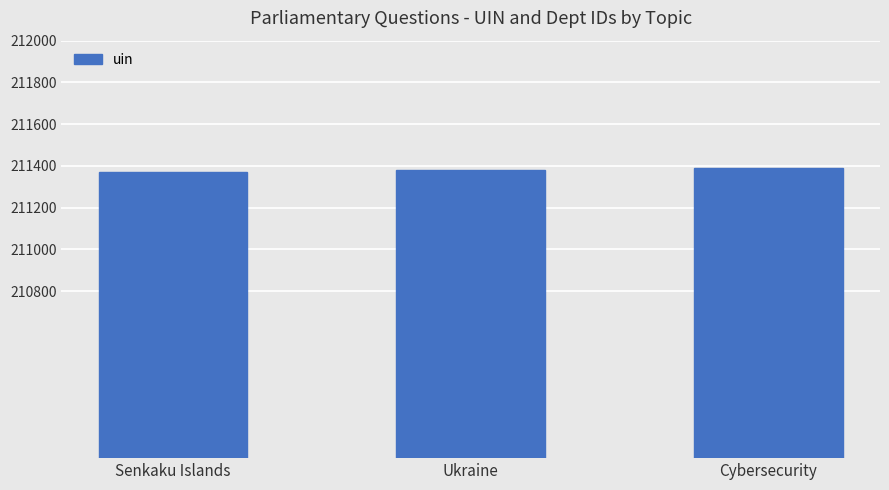

Approximately how many times larger is the value at Senkaku Islands compared to Cybersecurity?

1.0